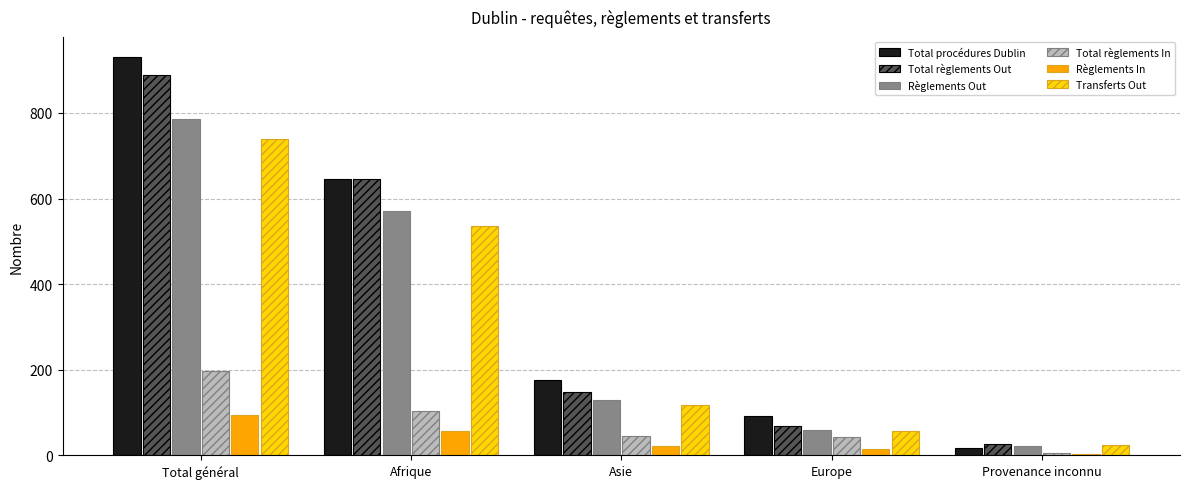

Which series has the widest spread of values?

Total procédures Dublin